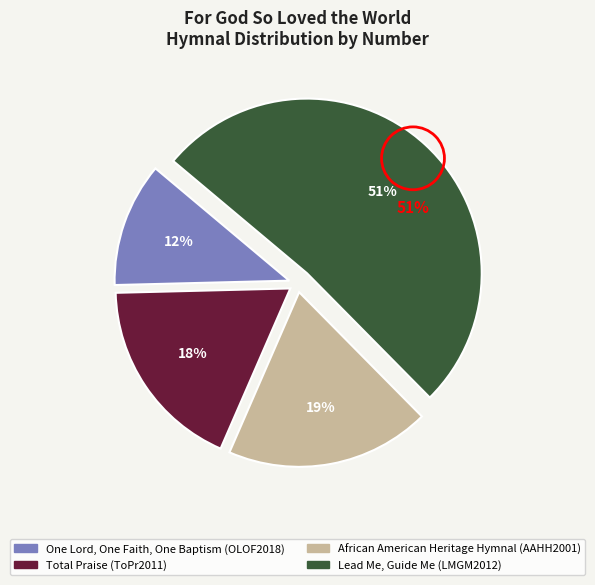

To the nearest percent, what portion does Total Praise
(ToPr2011) represent?

18%